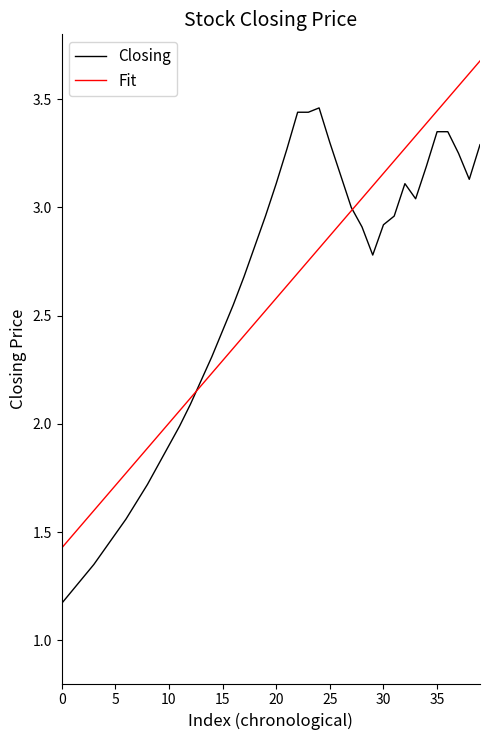

List the series in order of their peak value, highest first.

Fit, Closing